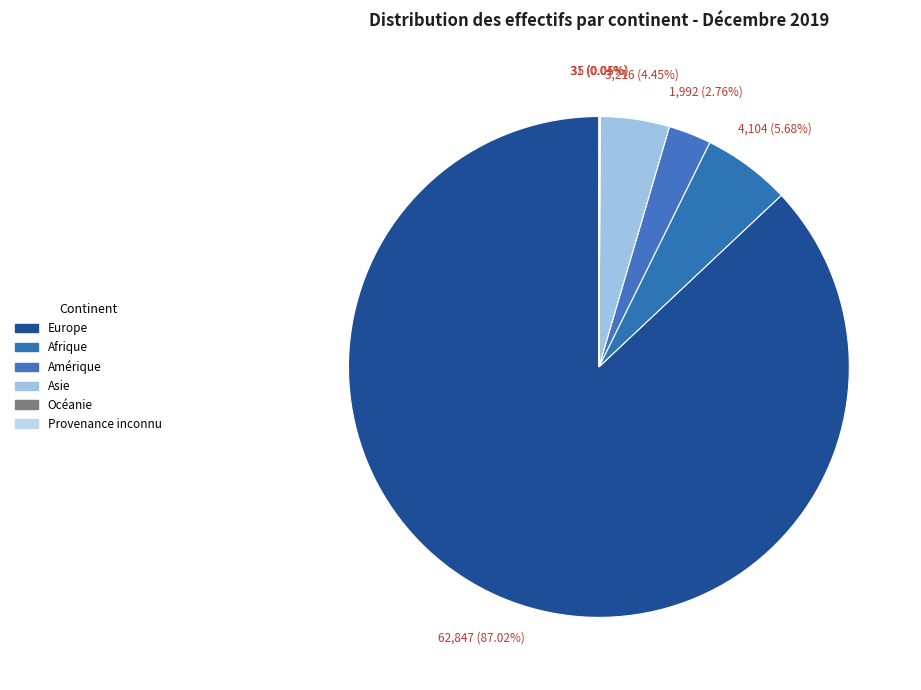

Is there a majority slice in this chart?

Yes